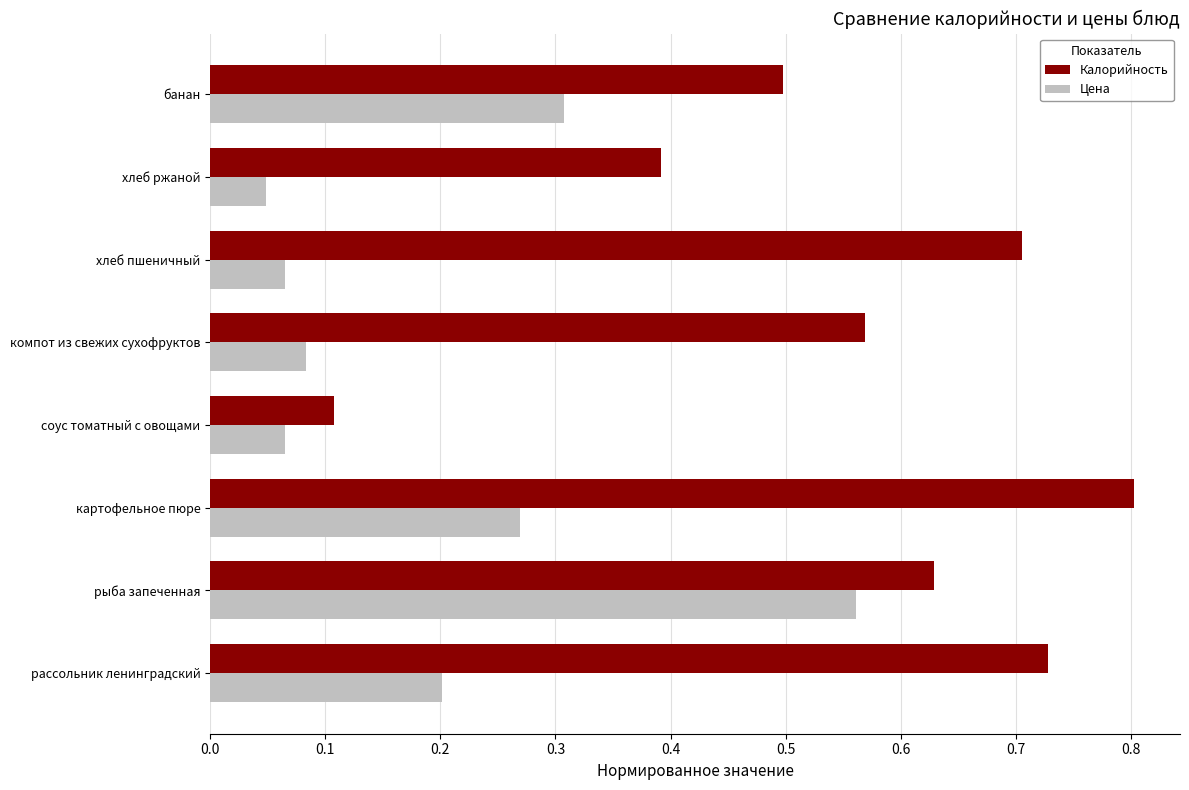

Which series has the largest total across all categories?

Калорийность